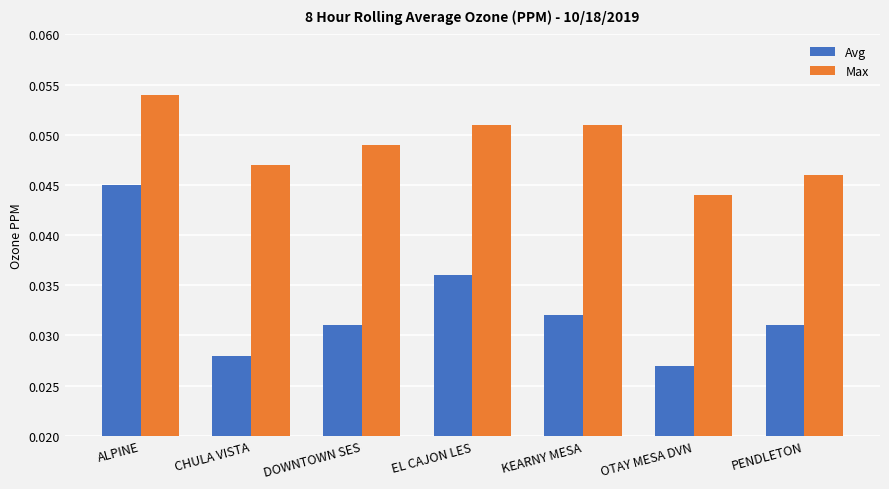

How many bars are there in each group?

2